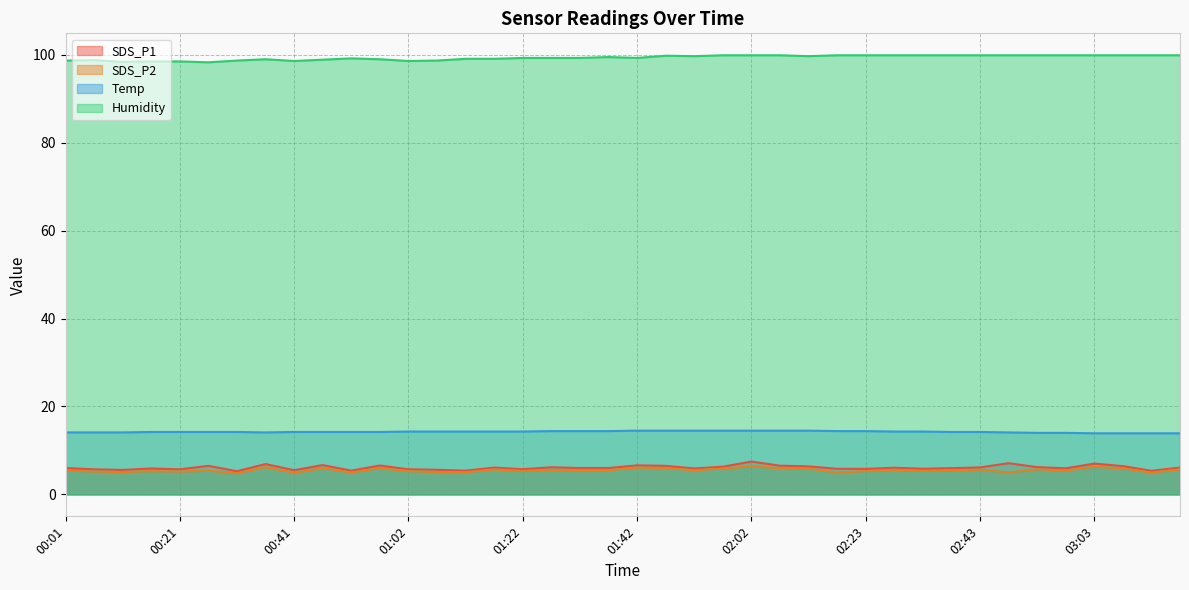

Reading right to left, extract all data points from this chart.

SDS_P1: 6.1	5.4	6.4	7.0	5.9	6.2	7.1	6.1	6.0	5.8	6.1	5.8	5.8	6.4	6.5	7.5	6.3	5.9	6.5	6.6	6.0	6.0	6.2	5.7	6.1	5.4	5.6	5.7	6.6	5.4	6.7	5.5	6.9	5.3	6.5	5.7	5.9	5.6	5.7	6.0
SDS_P2: 5.7	5.0	5.9	6.3	5.4	5.7	5.0	5.6	5.5	5.3	5.6	5.3	5.0	5.9	6.0	6.4	5.9	5.5	6.0	6.1	5.5	5.5	5.6	5.3	5.7	5.0	5.1	5.3	6.0	5.0	6.0	4.9	6.2	4.8	5.4	5.2	5.3	5.1	5.2	5.4
Temp: 13.9	13.9	13.9	13.9	14.0	14.0	14.1	14.2	14.2	14.3	14.3	14.4	14.4	14.5	14.5	14.5	14.5	14.5	14.5	14.5	14.4	14.4	14.4	14.3	14.3	14.3	14.3	14.3	14.2	14.2	14.2	14.2	14.1	14.2	14.2	14.2	14.2	14.1	14.1	14.1
Humidity: 99.9	99.9	99.9	99.9	99.9	99.9	99.9	99.9	99.9	99.9	99.9	99.9	99.9	99.7	99.9	99.9	99.9	99.7	99.8	99.3	99.5	99.3	99.3	99.3	99.1	99.1	98.7	98.6	99.0	99.2	98.9	98.6	99.0	98.7	98.3	98.5	98.5	98.4	98.8	98.7